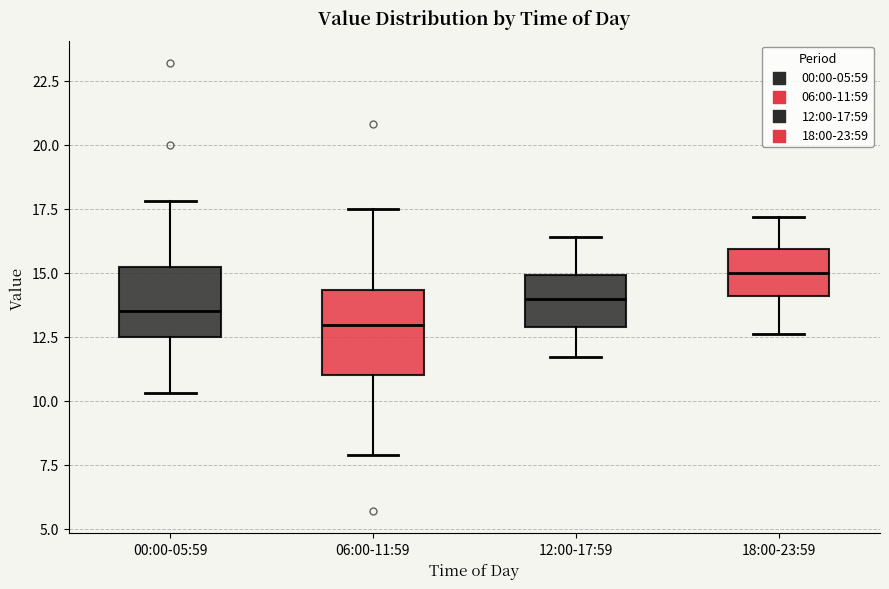

Which box's median line is the highest?

18:00-23:59